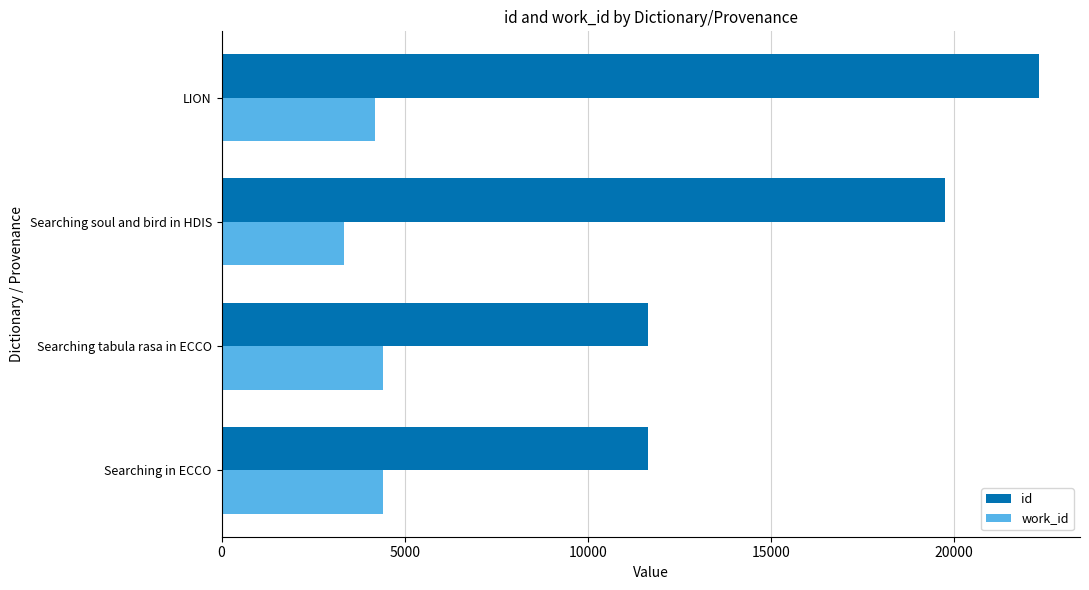

What are all the series names shown in the legend?

id, work_id